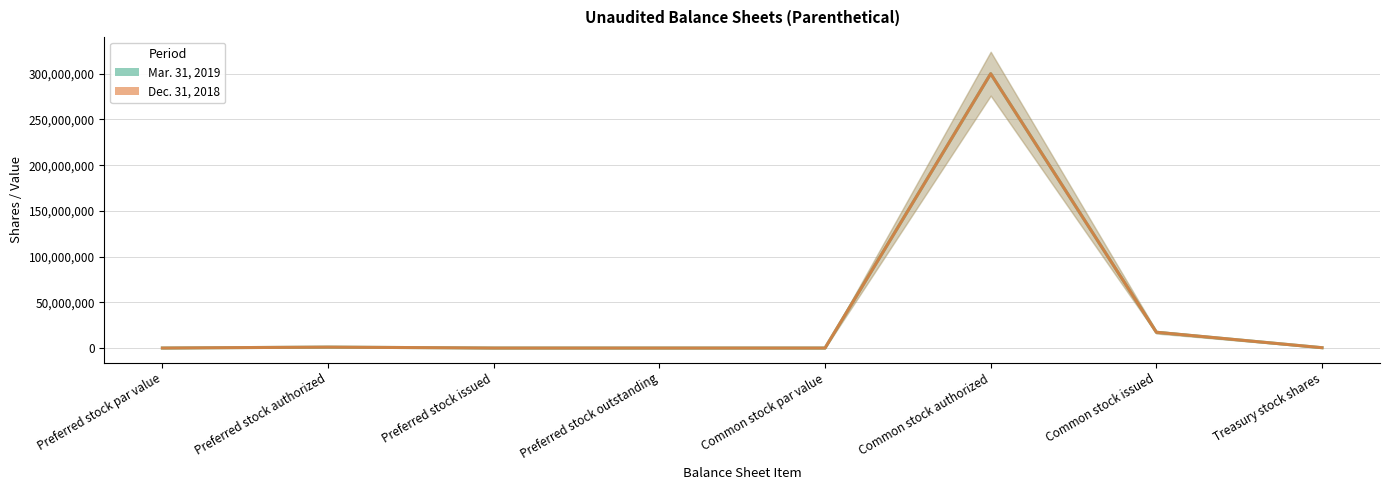

What is the difference between the maximum and minimum values in the Dec. 31, 2018 series?

300000000